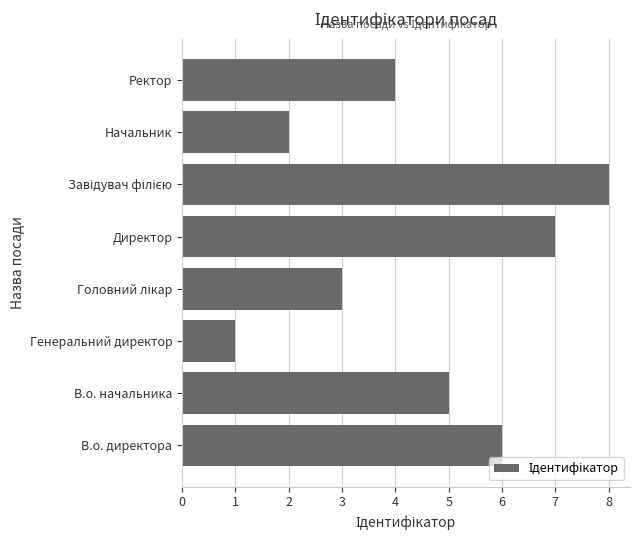

What is the sum of all values?

36